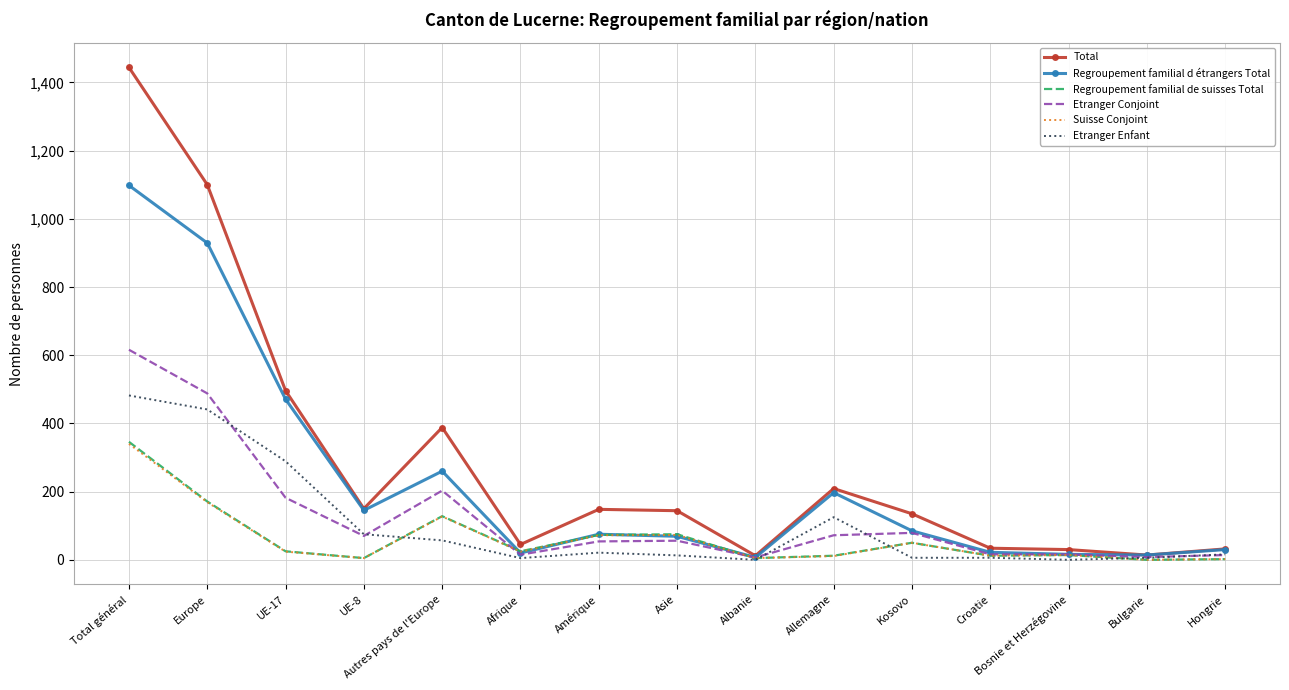

At which label is Etranger Enfant closest to 241?

UE-17